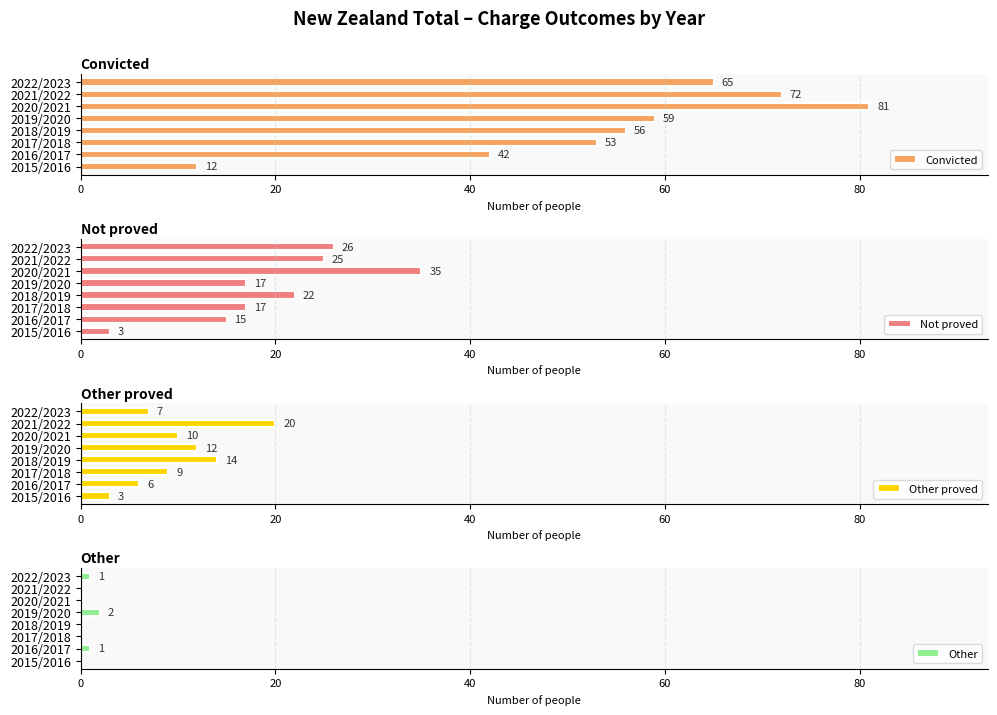

What is the maximum value shown in the chart?

81